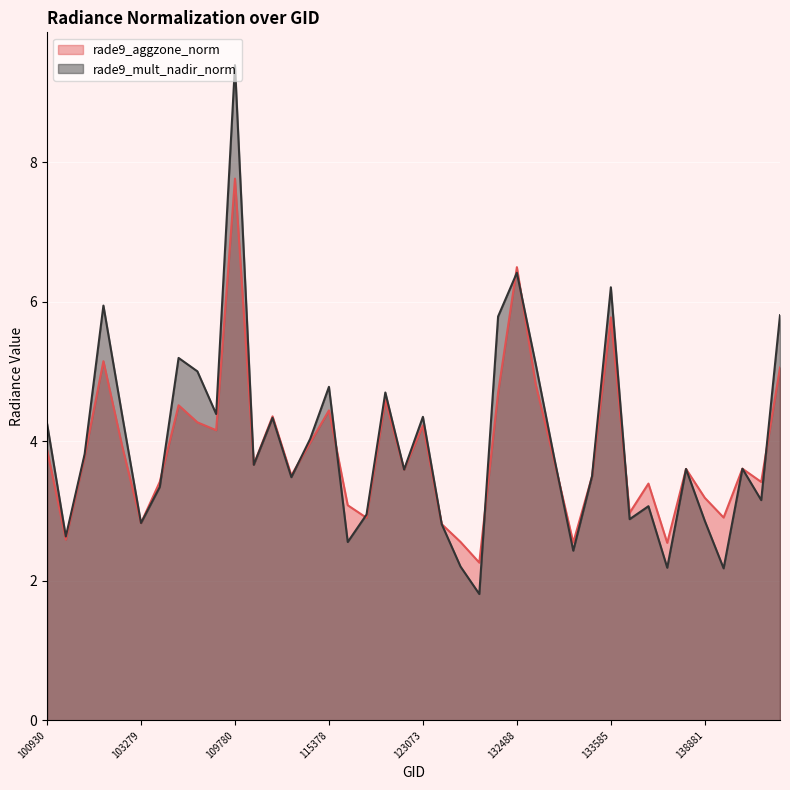

Which series has the largest total across all categories?

rade9_mult_nadir_norm